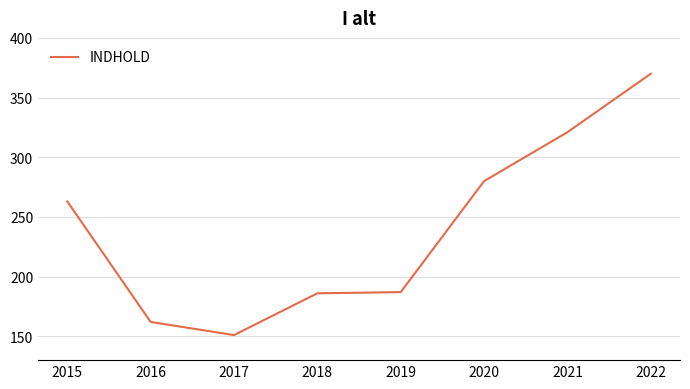

What is the approximate value at 2017?

151